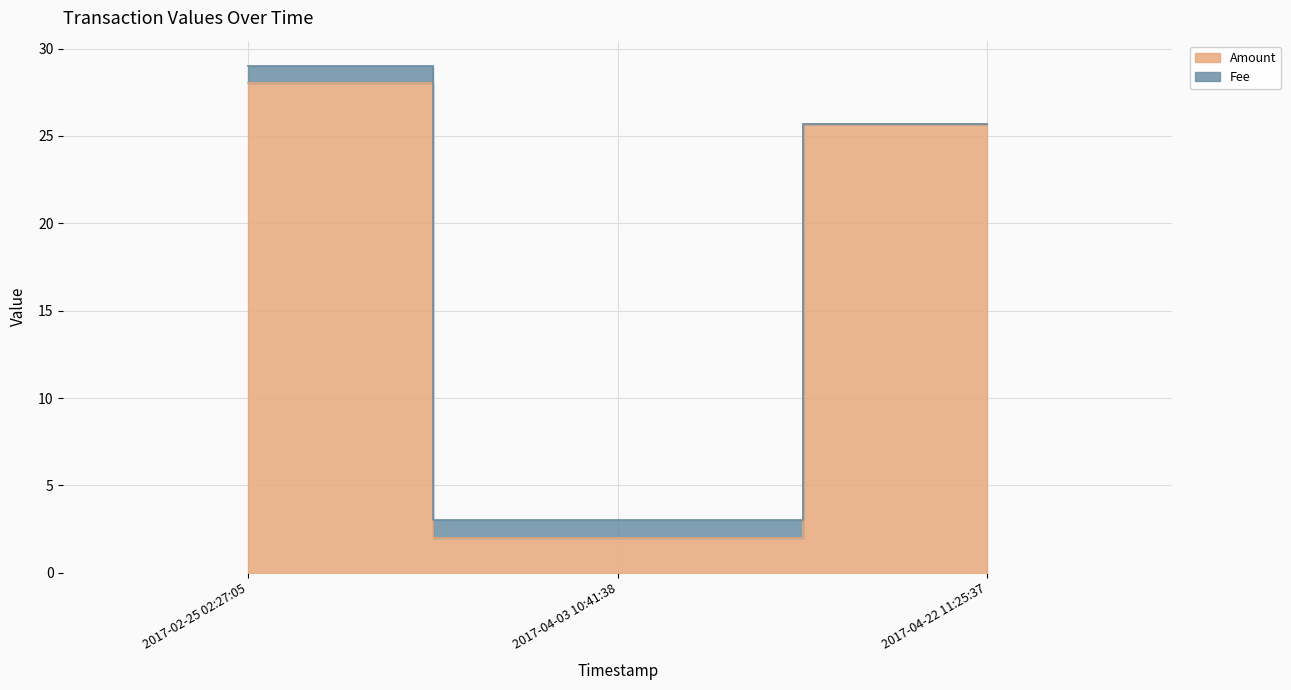

Which label corresponds to the smallest value in the chart?

2017-04-03 10:41:38